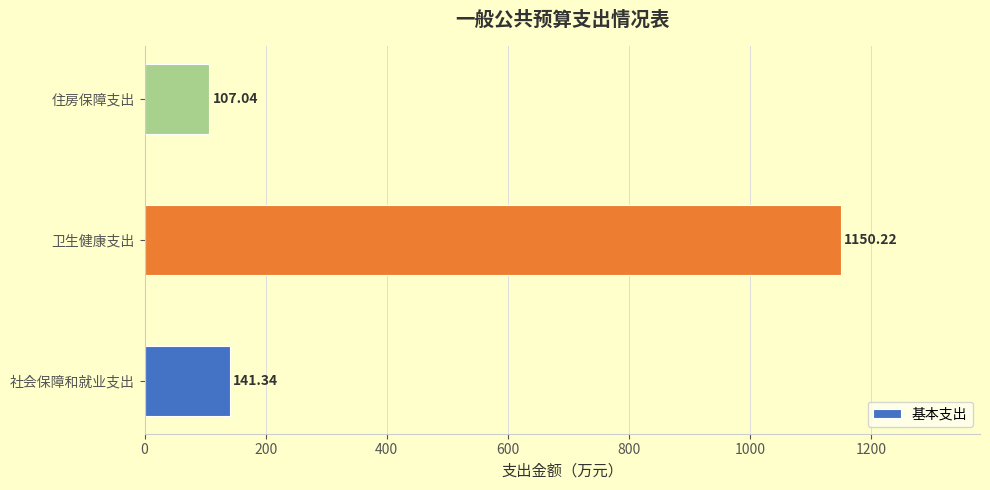

Which label corresponds to the smallest value in the chart?

住房保障支出